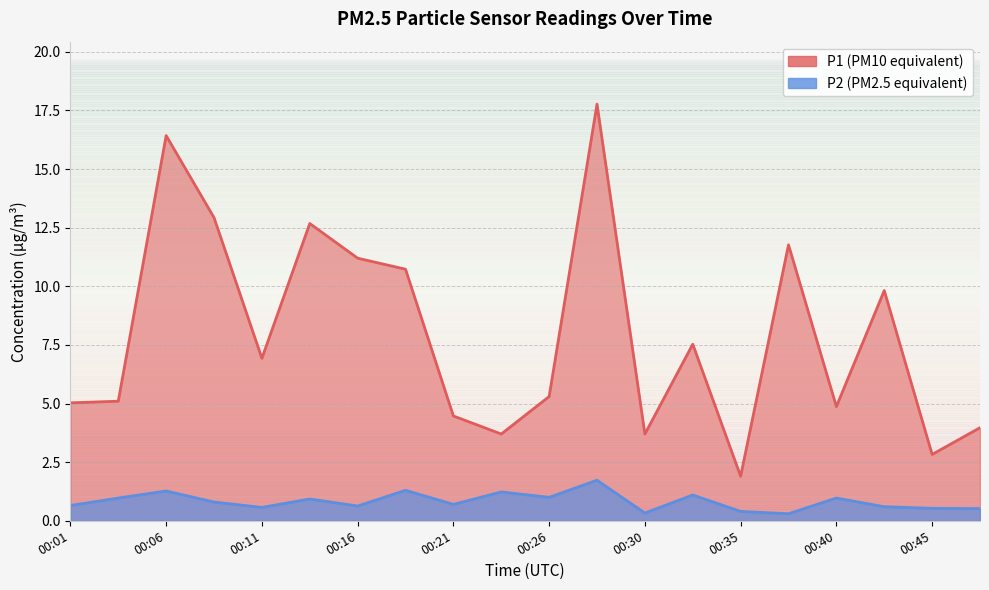

What is the approximate value of P1 at 00:21?

4.5